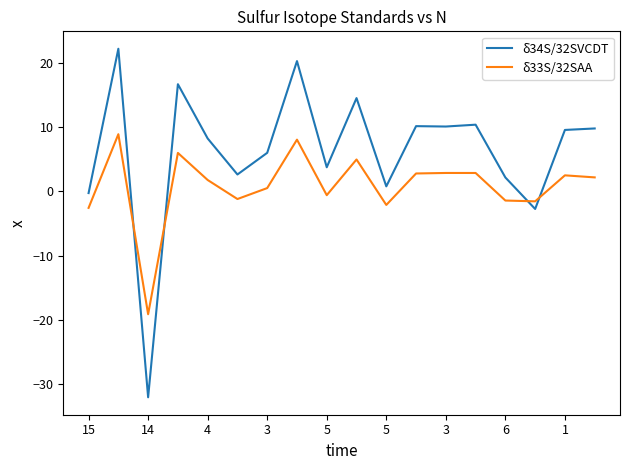

What is the lowest value of the δ33S/32SAA series?

-19.2